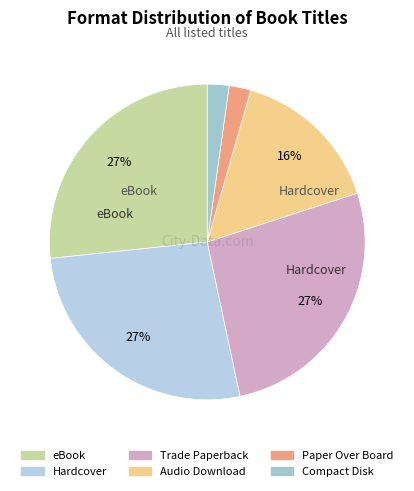

To the nearest percent, what is the difference between the largest and smallest slice percentages?

24%